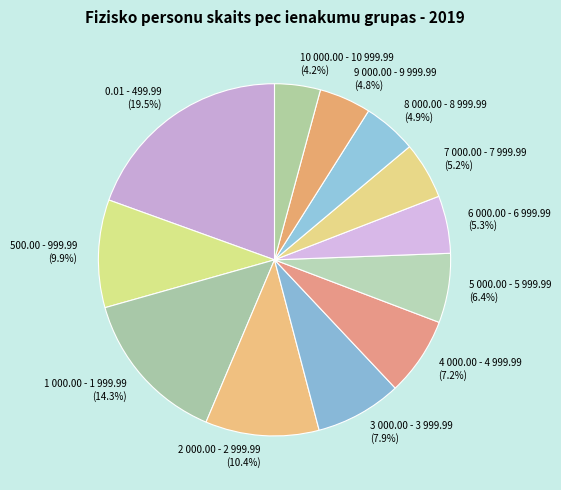

Is there a majority slice in this chart?

No